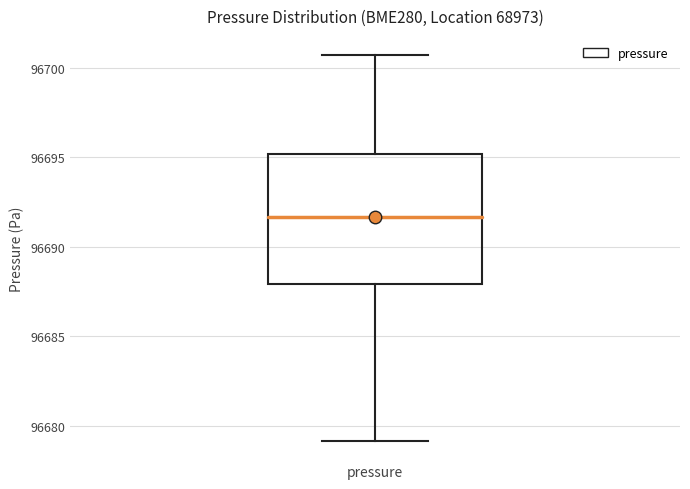

Transcribe this box plot: give where the median line is, the range the box spans, and where the two whiskers end, as read against the y-axis. The values are not printed on the chart, so give them approximately, as read against the axis.

median 96691.5, box 96688.0 to 96695.0, whiskers 96679.0 to 96700.5